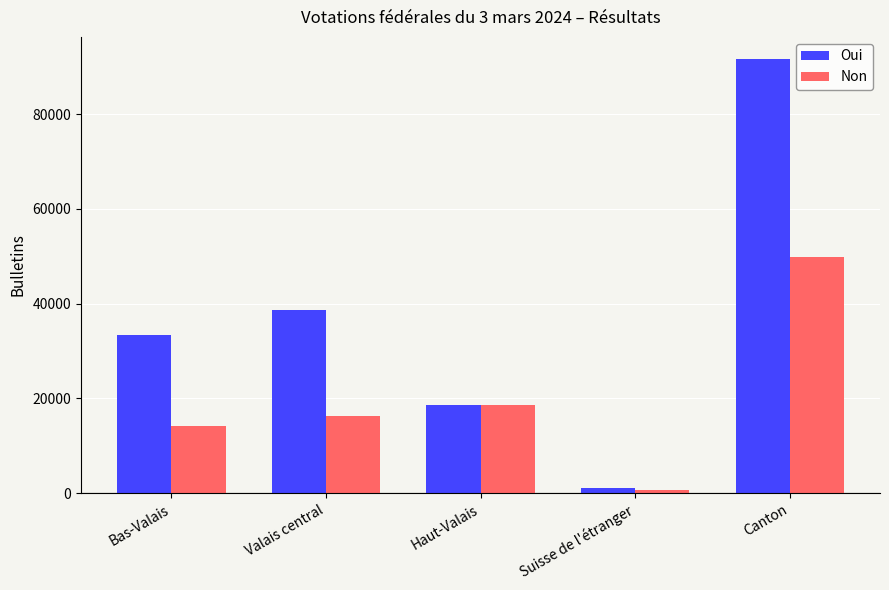

True or false: Oui has a value of 12575 at Valais central.

False